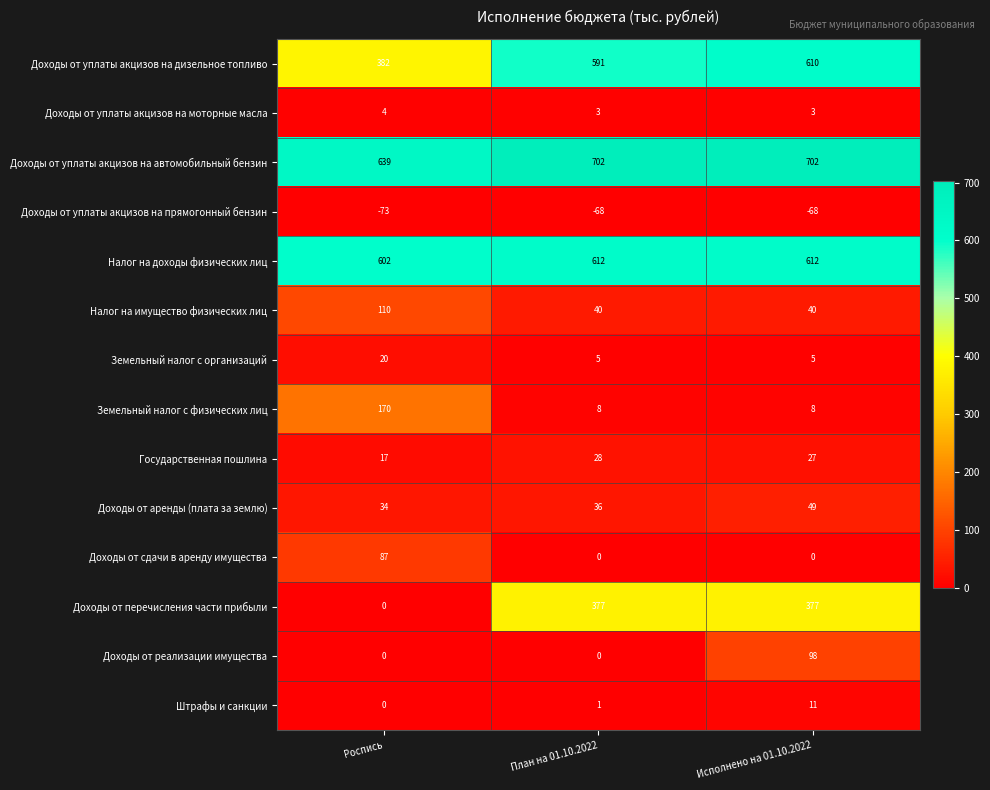

Is it true that Доходы от аренды (плата за землю) equals 16 at План на 01.10.2022?

False